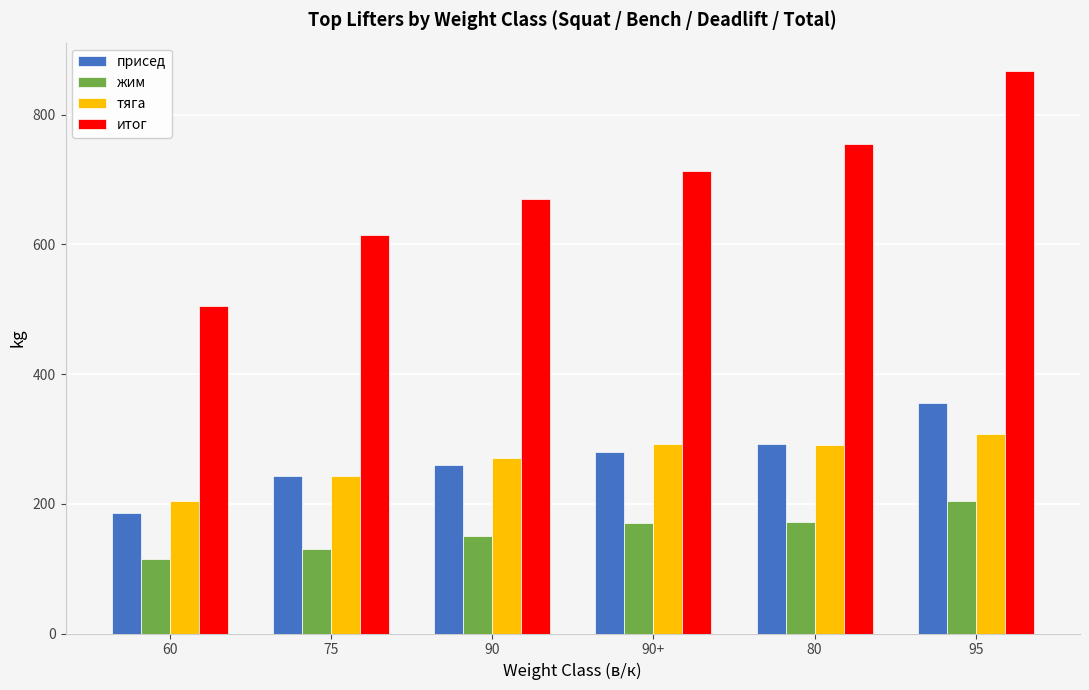

What value does the жим series have at 90+?

170.0